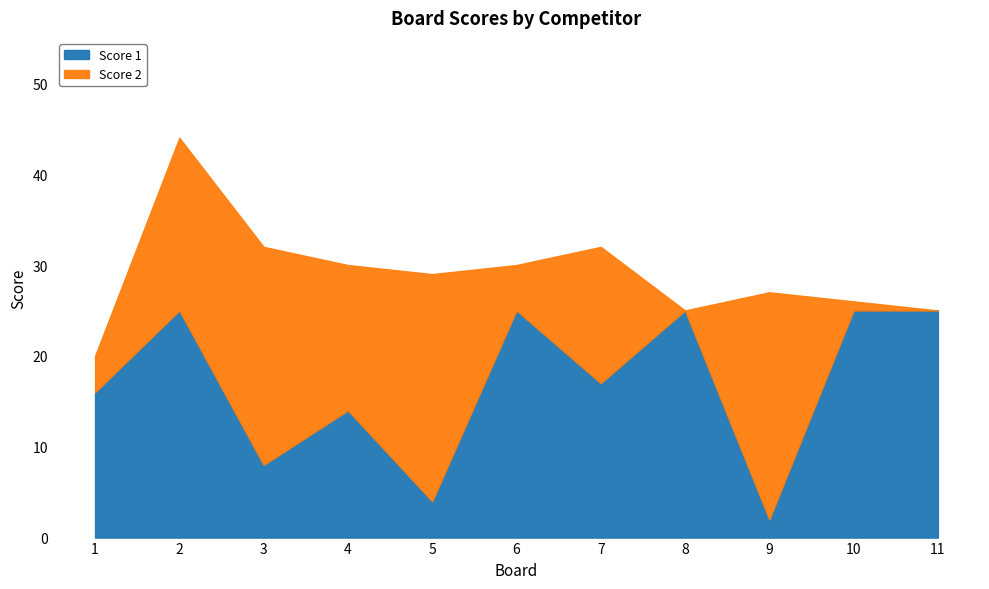

The value of Score 1 at 4 is 24. True or false?

False